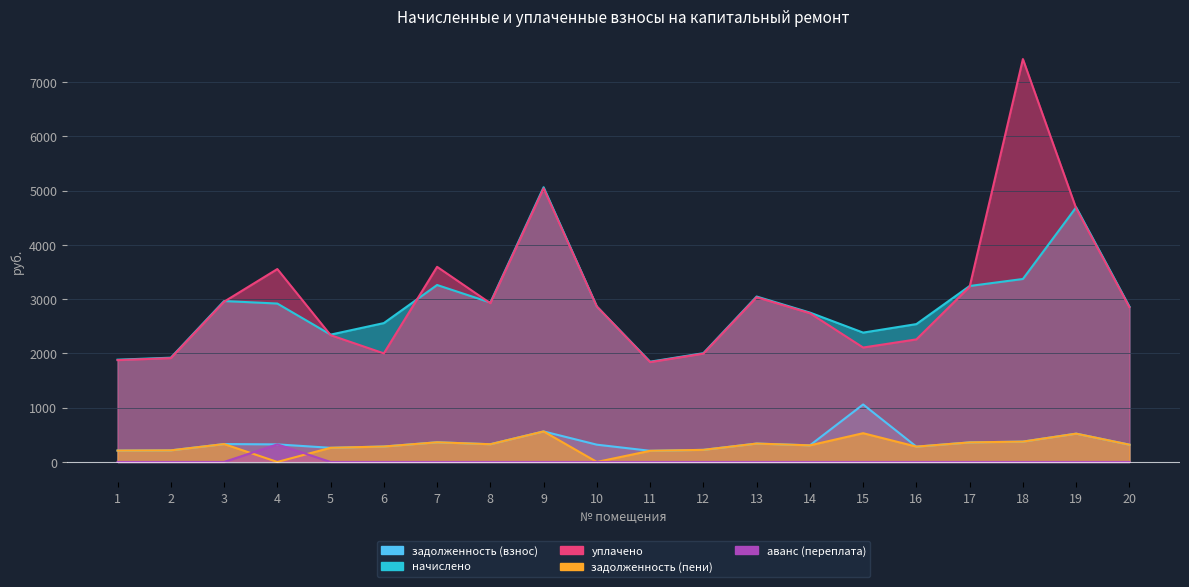

Which series has the largest total across all categories?

уплачено